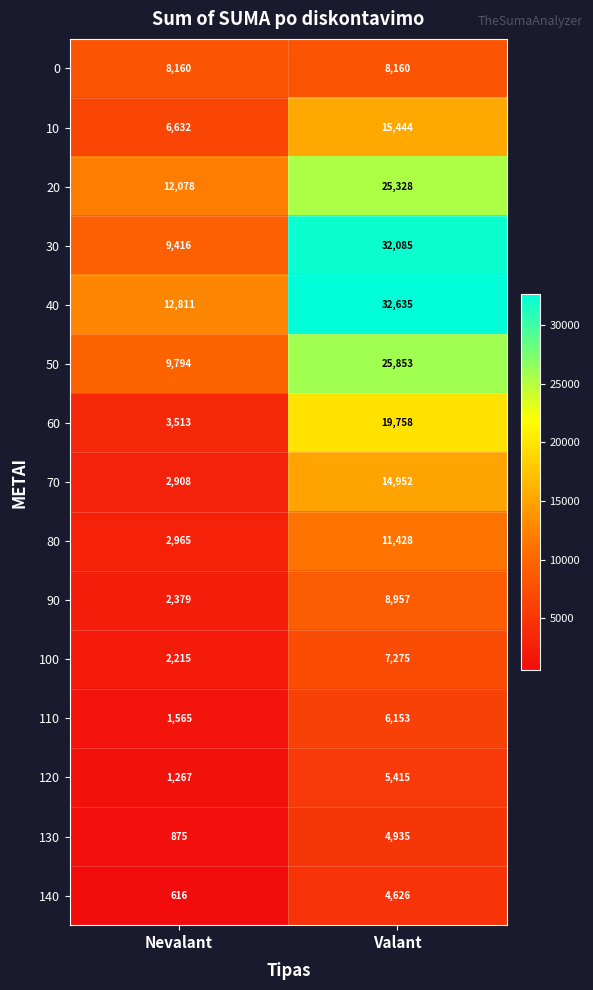

What is the average value of the 110 series?

3859